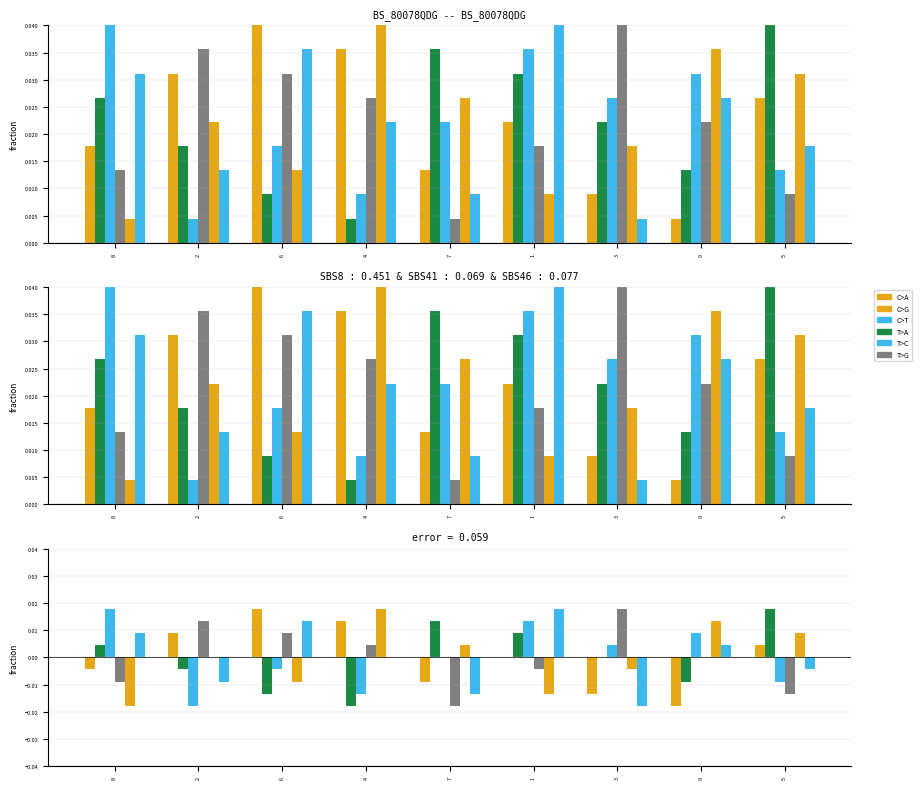

Is the value of C>G at 8 greater than the value of C>A at 3?

No